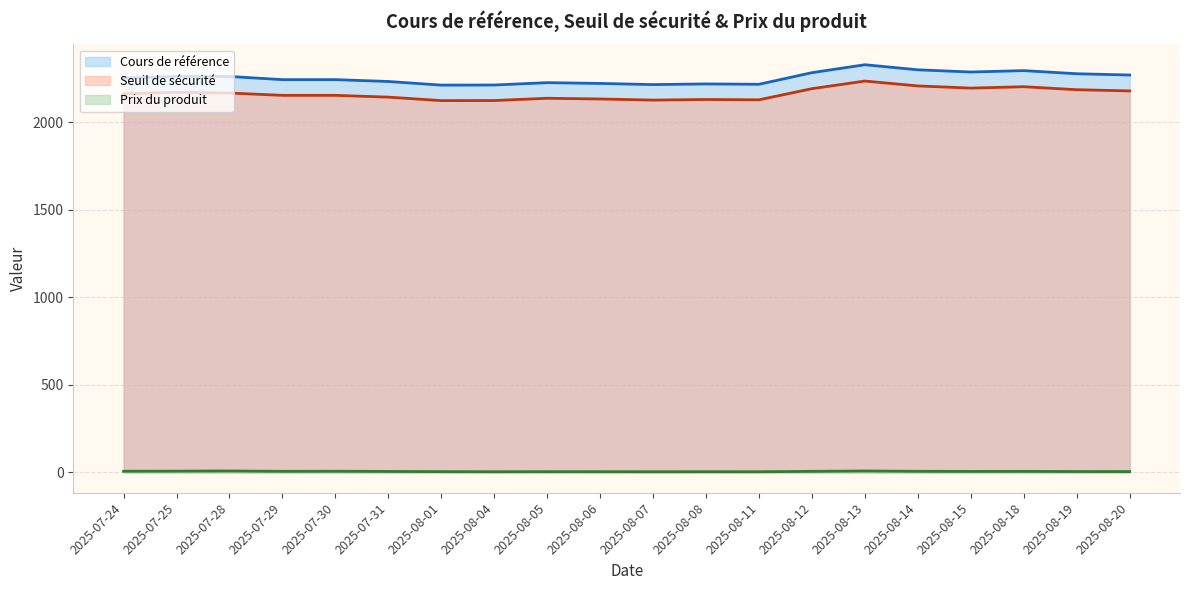

What is the maximum value for Prix du produit?

8.0